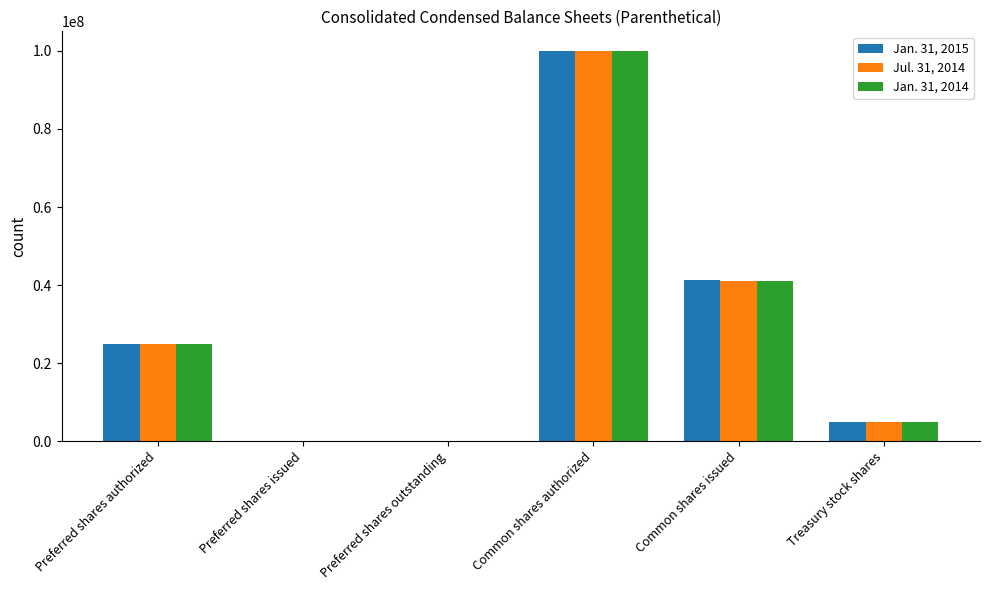

How many series are shown in this chart?

3